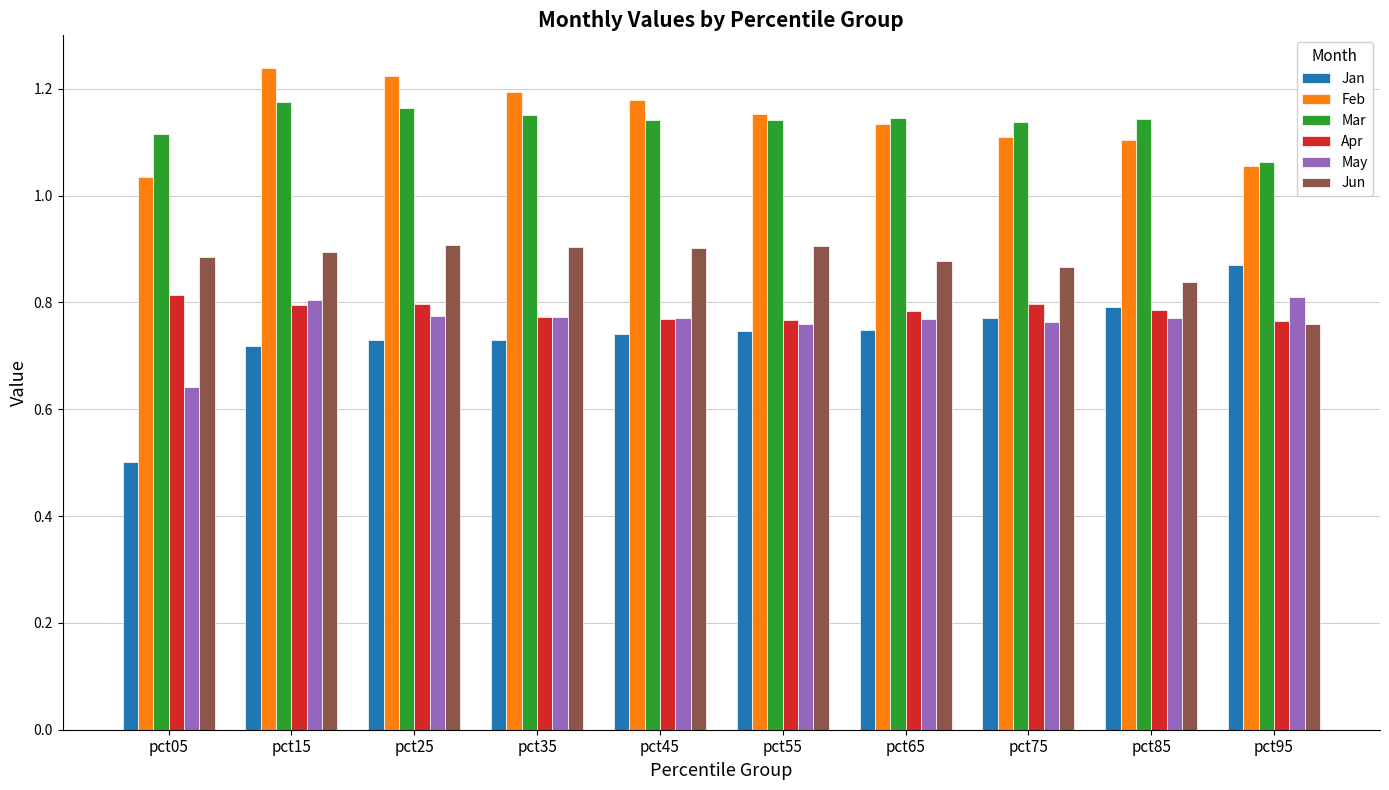

How many Feb values are between 1 and 2?

10